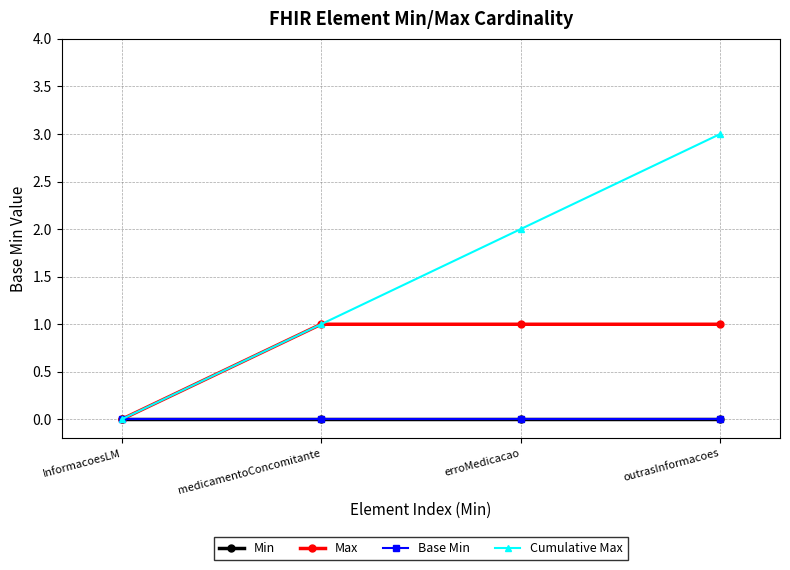

What is the greatest value displayed?

3